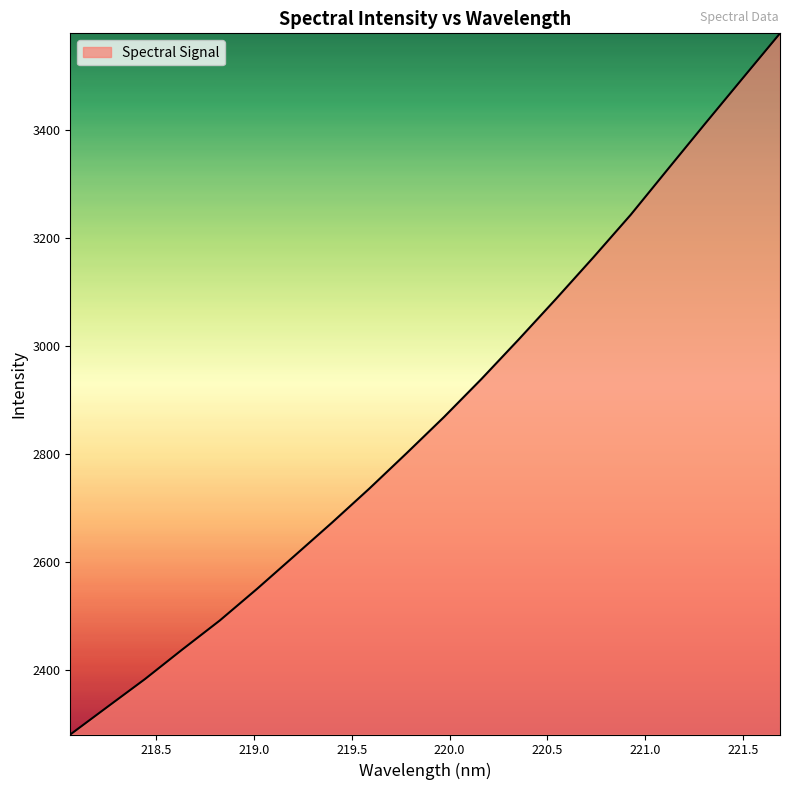

What is the minimum value shown in the chart?

2280.7